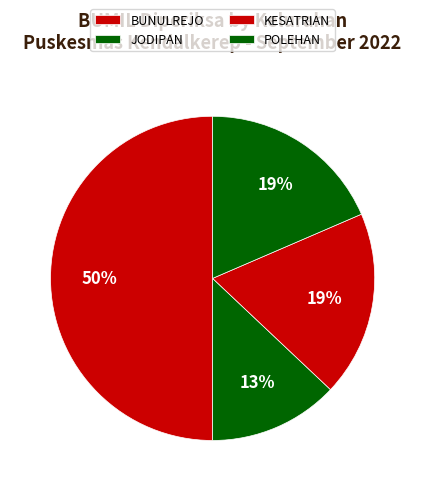

True or false: KESATRIAN accounts for 19% of the total.

True